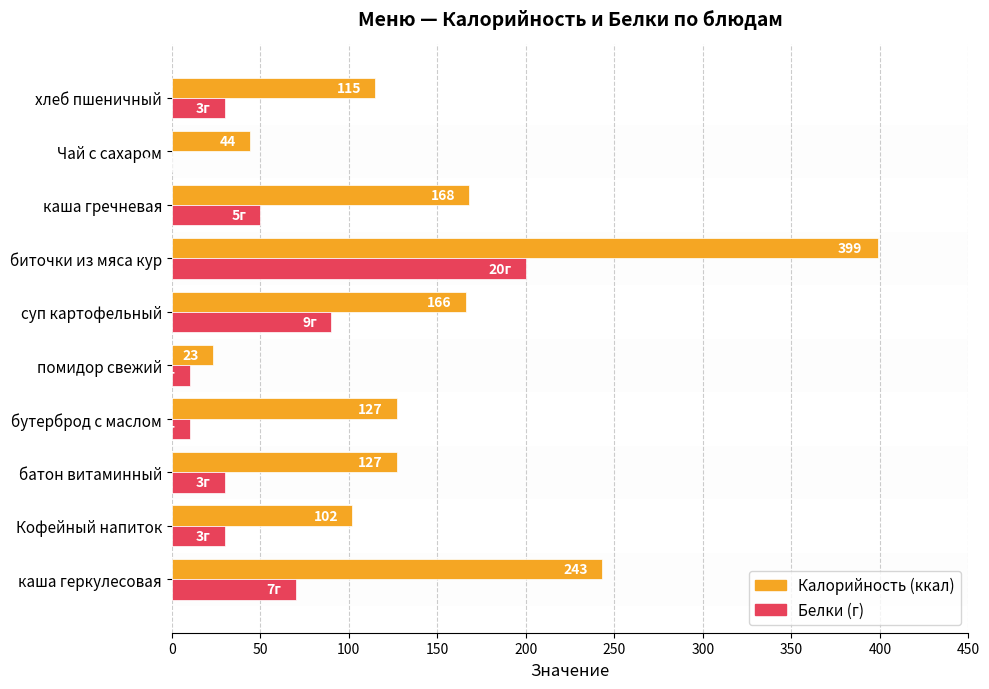

What is the greatest value displayed?

399